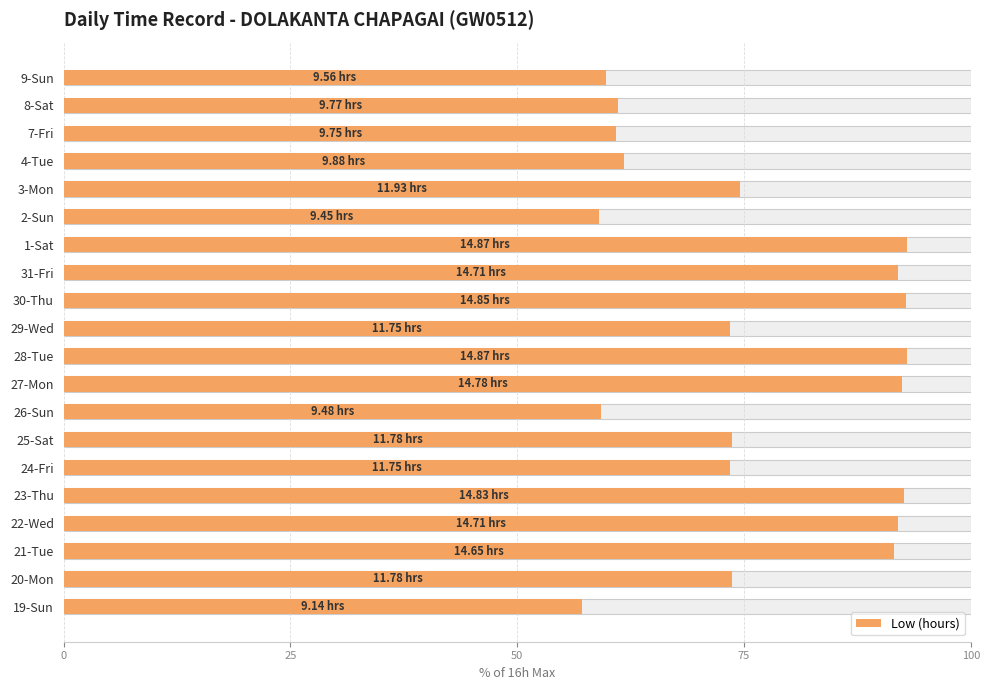

Count the number of data series in this chart.

1